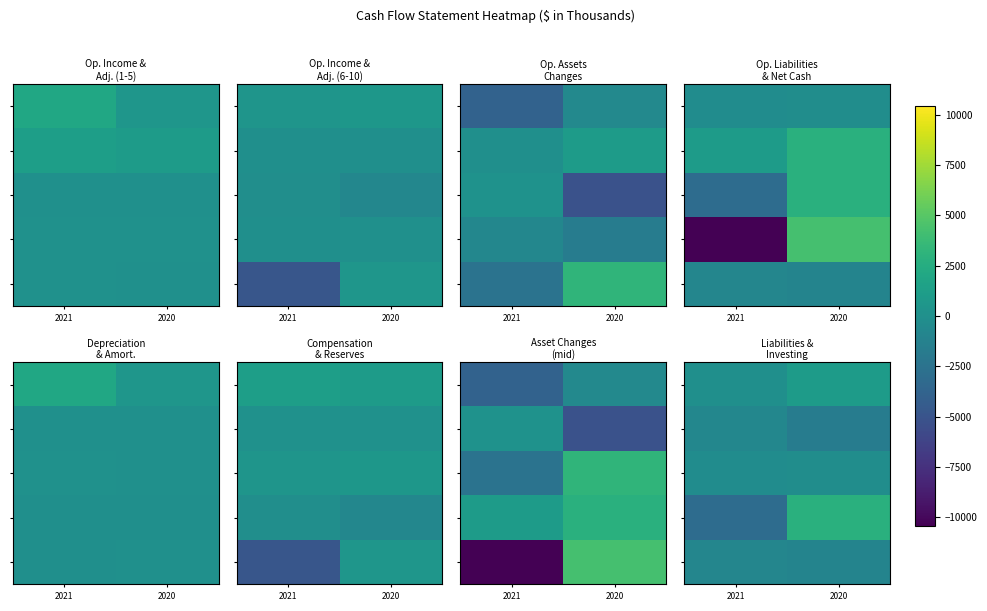

What is the spread (max minus min) of values at 2021?

2989